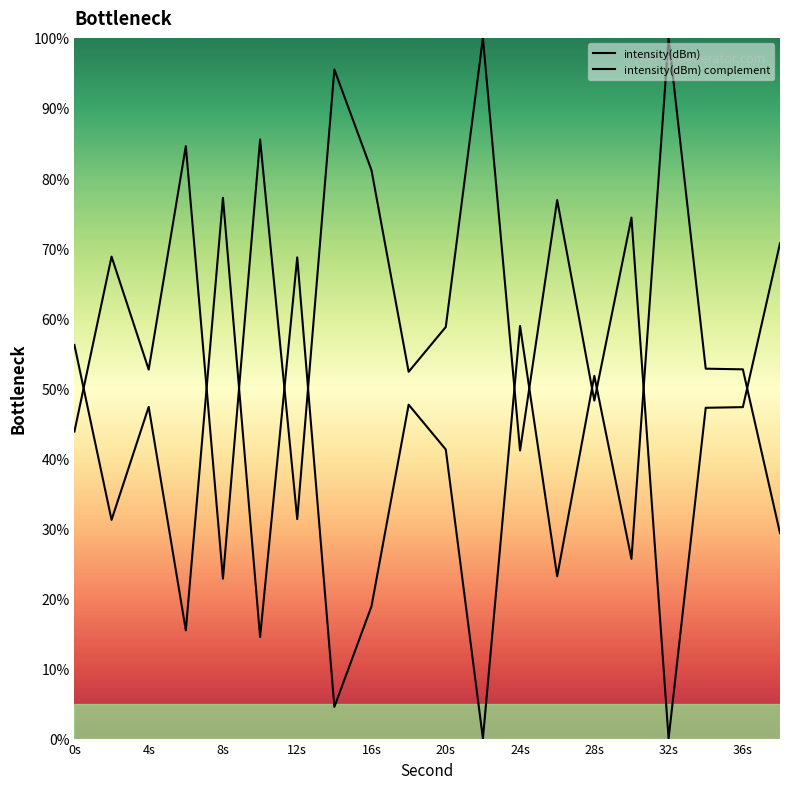

The intensity(dBm) series shows 96.6 at 24s. True or false?

False